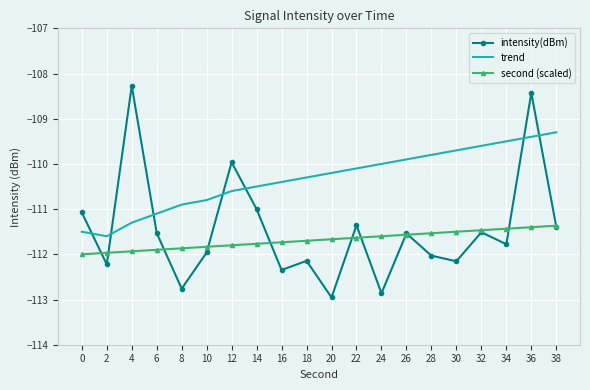

What are all the series names shown in the legend?

intensity(dBm), trend, second (scaled)